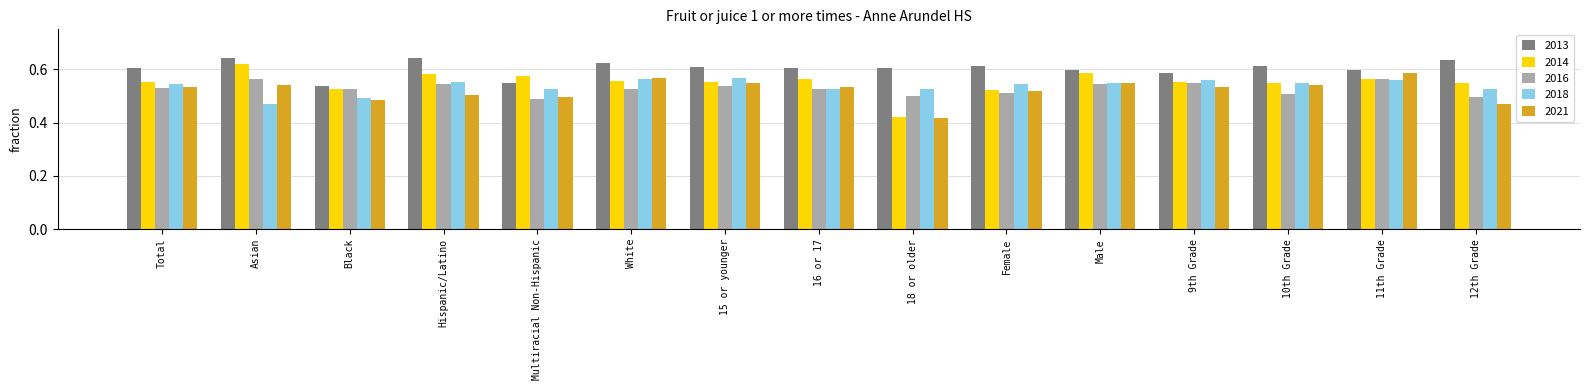

What is the label of the 6th bar from the left?

White